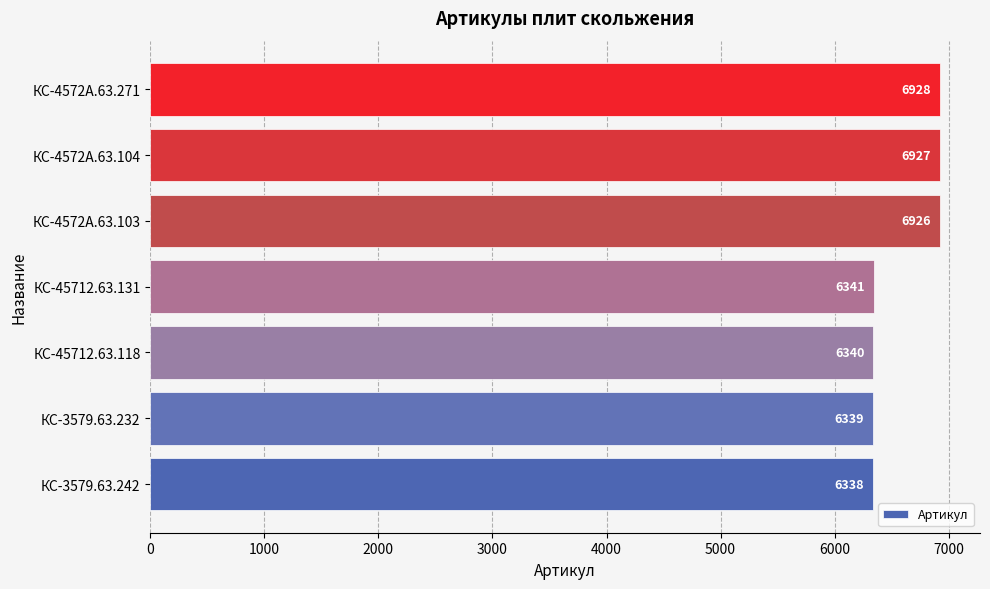

How many data points does each series have?

7